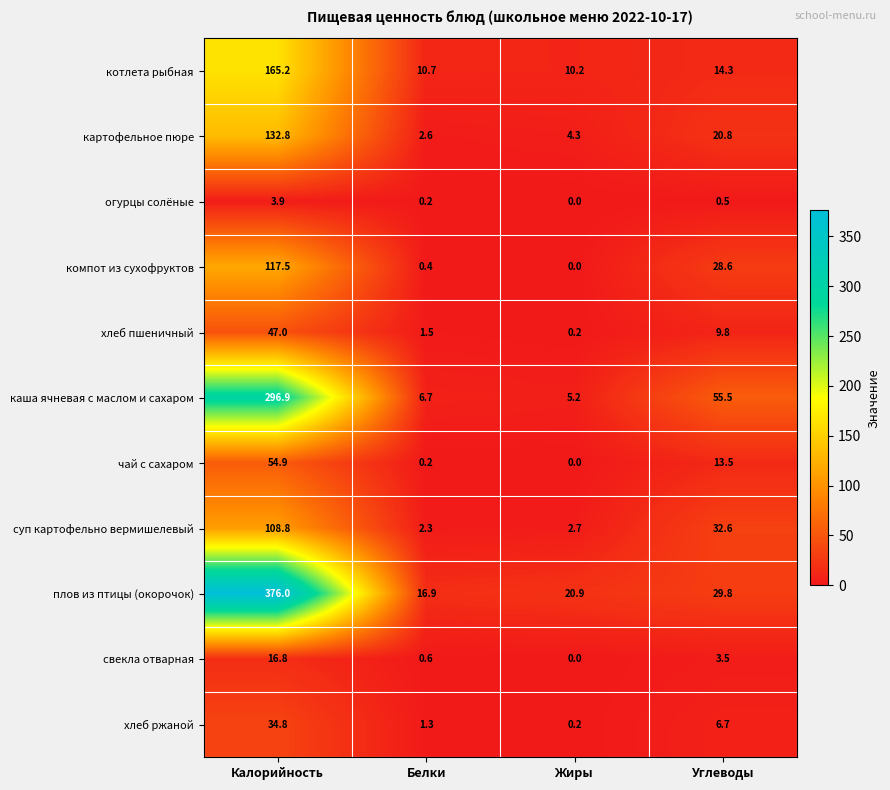

What is the difference between the second highest and minimum values in the компот из сухофруктов series?

28.6